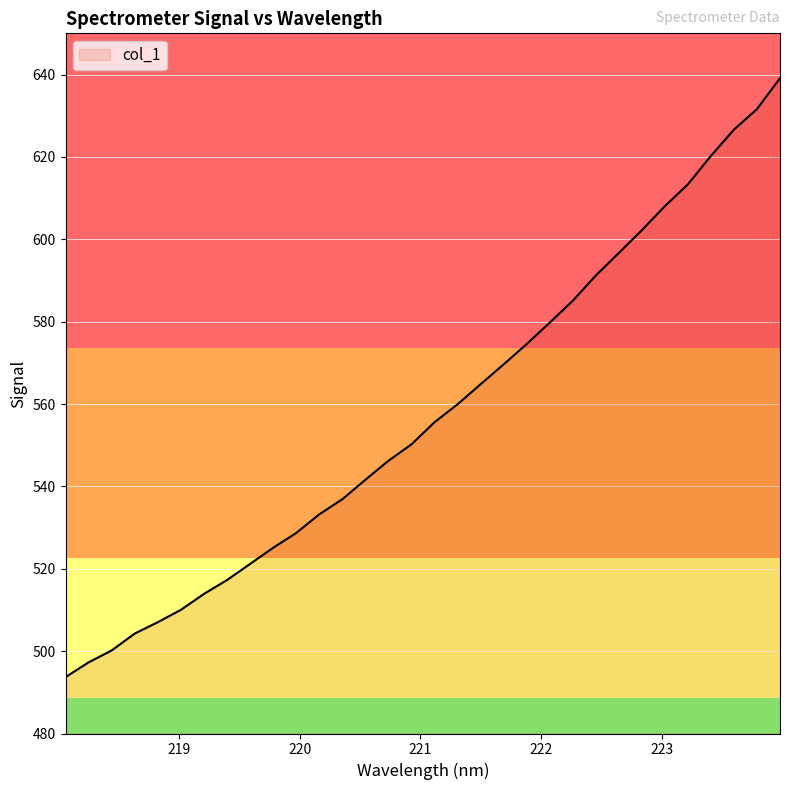

What is the difference between the maximum and minimum values?

145.4